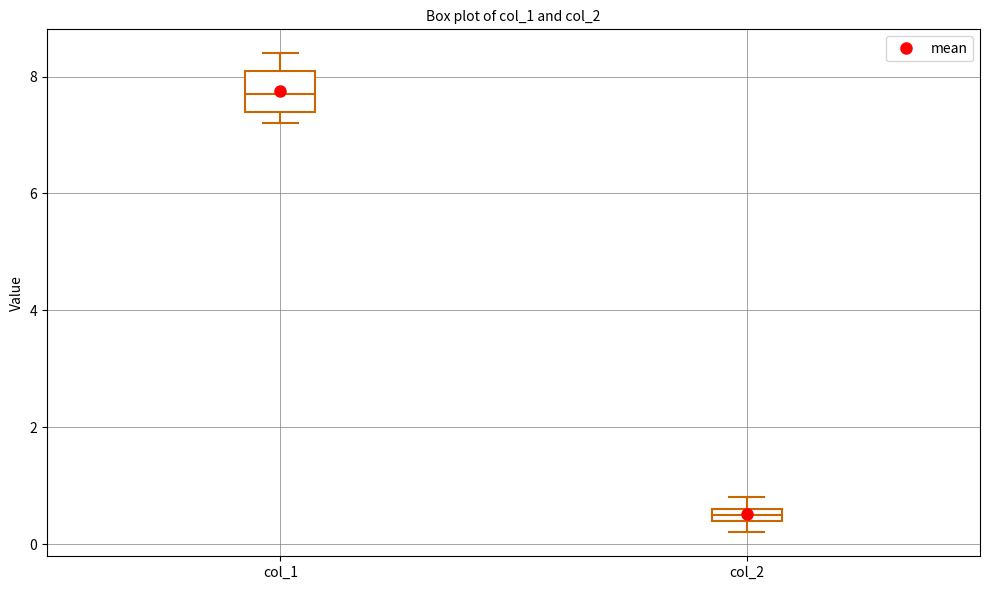

Where is the lower edge of the box for col_2 on the y-axis? The values are not printed on the chart, so give them approximately, as read against the axis.

0.4